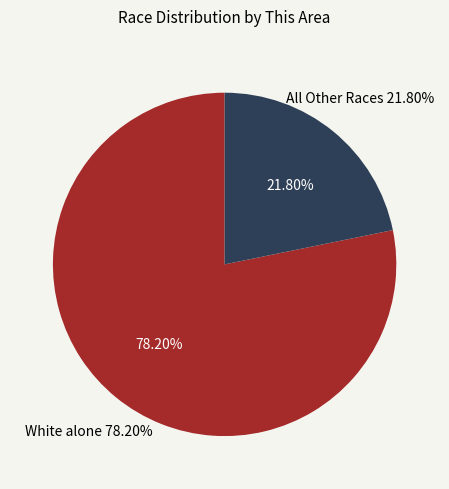

What is the largest slice in the pie chart?

White alone